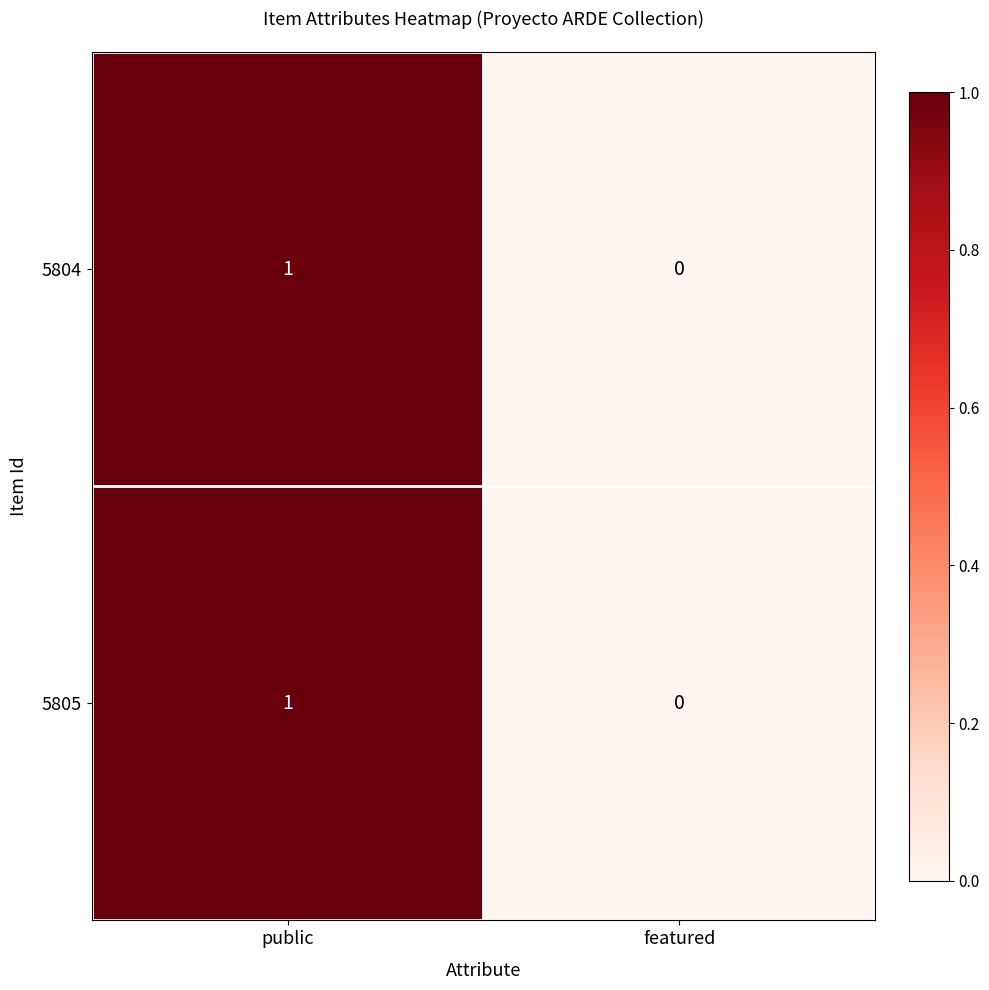

List the labels in order of 5805 value, largest first.

public, featured